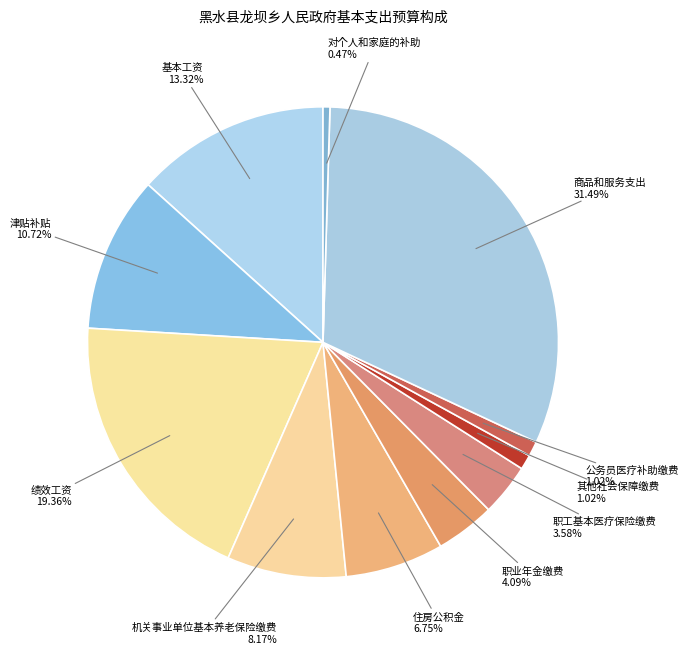

Which has a higher value, 职业年金缴费 or 商品和服务支出?

商品和服务支出